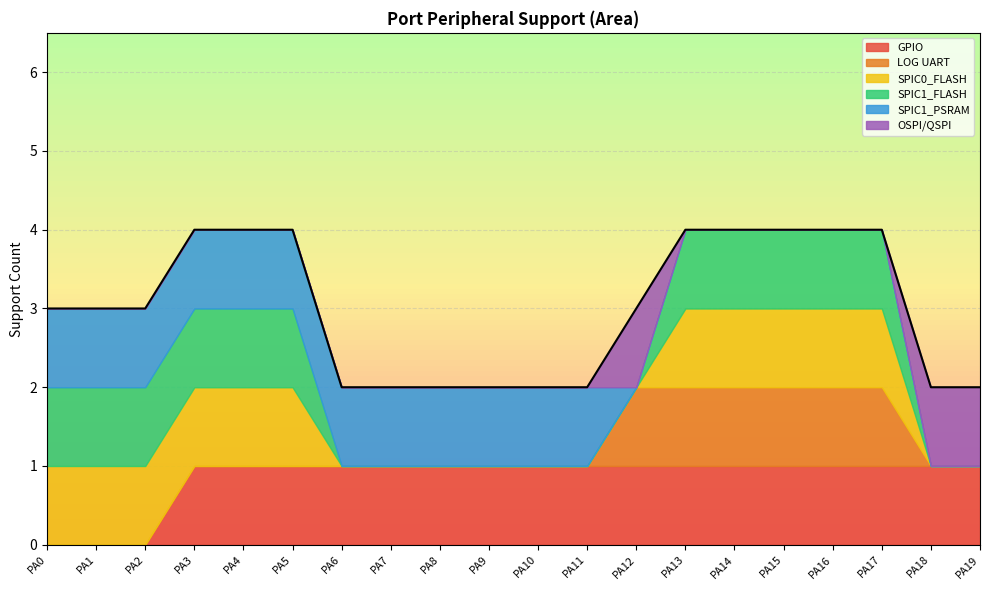

Which series has the widest spread of values?

GPIO